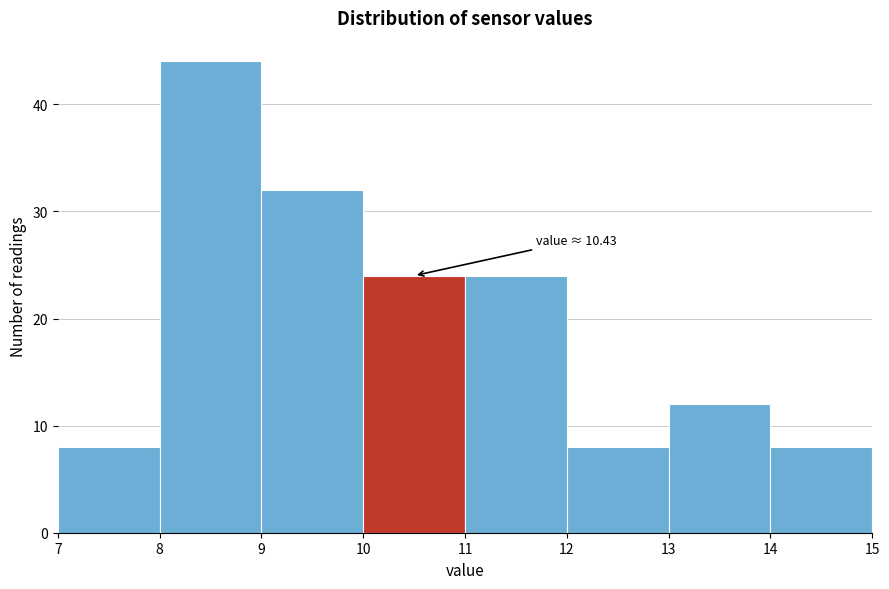

Over which range of the x-axis is the bar tallest?

8 to 9